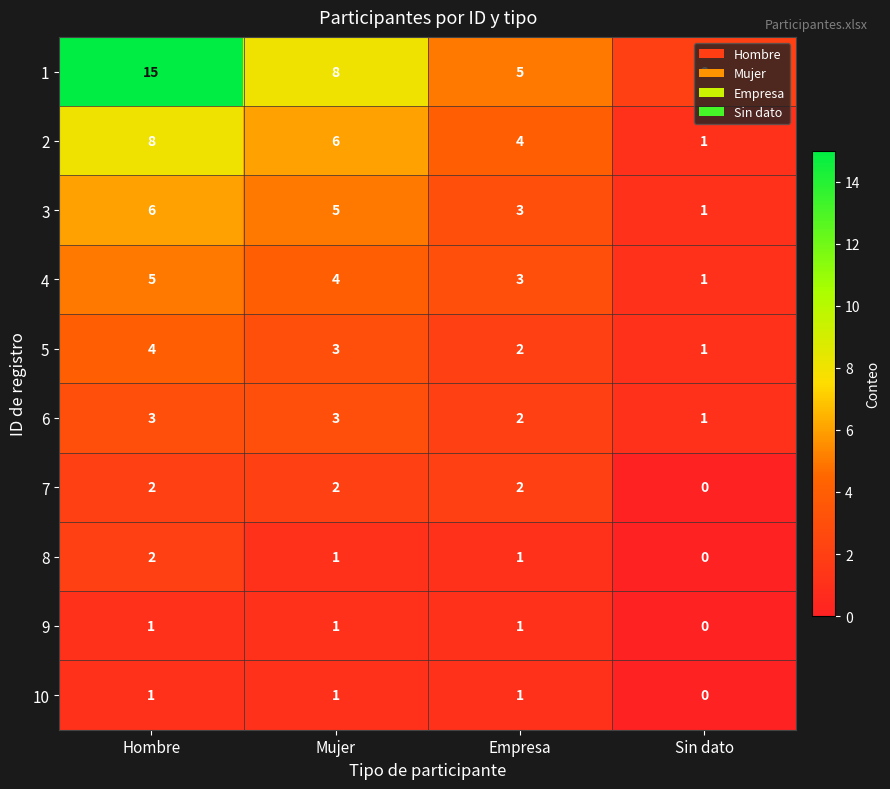

Is it true that 4 equals 8 at Hombre?

False